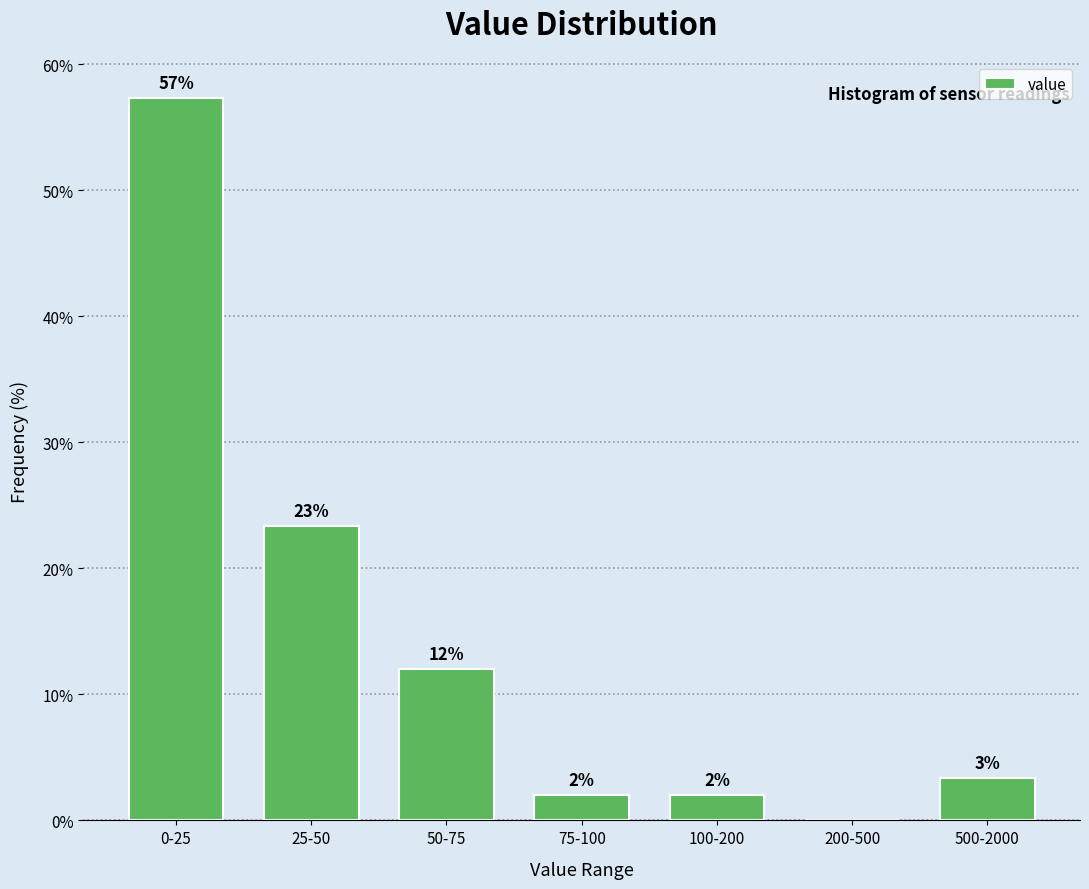

True or false: the data shows 2.0 at 75-100.

True